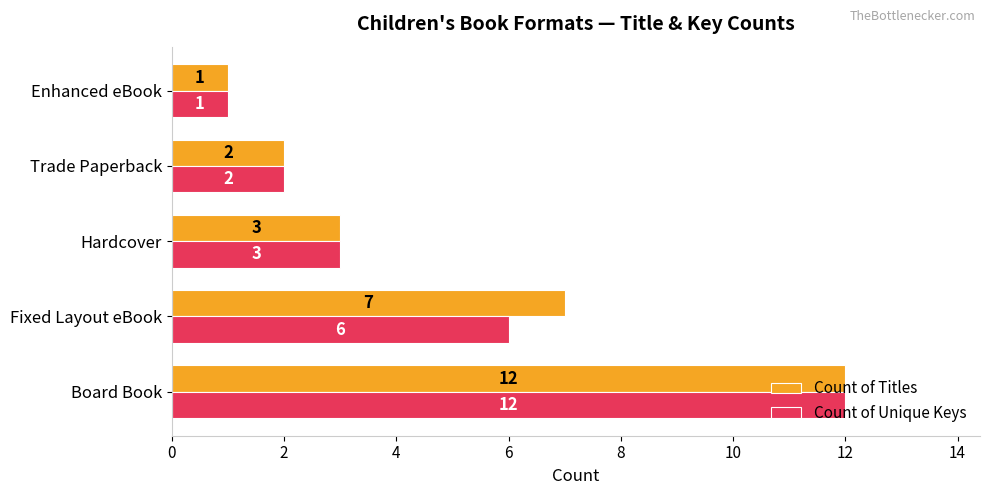

At which category is the sum across all series the highest?

Board Book